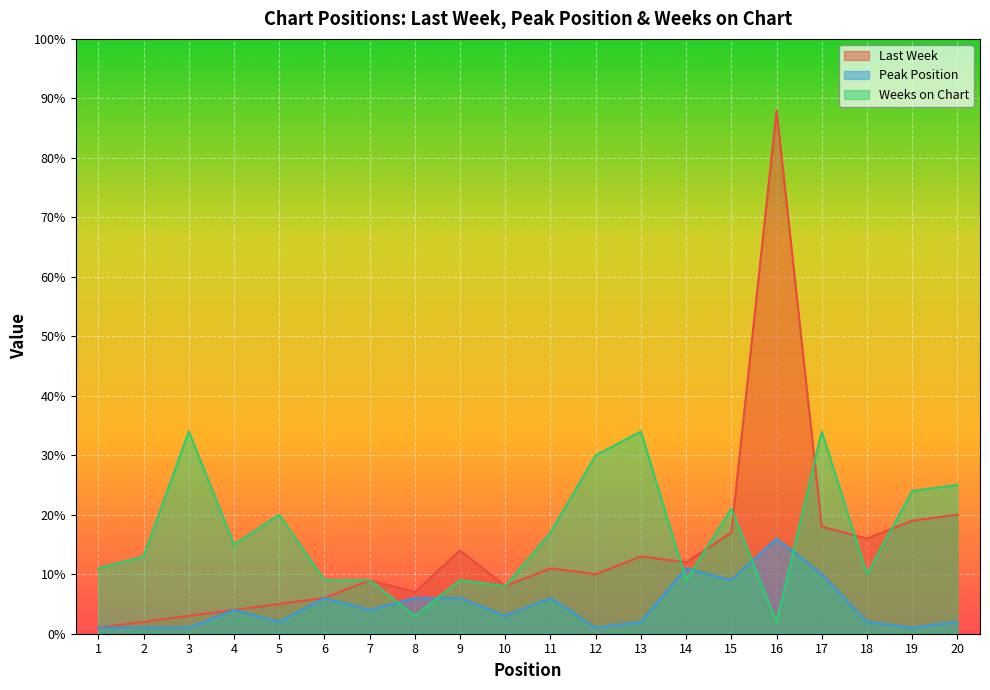

In Last Week, how many points are lower than both neighbors (excluding endpoints)?

5